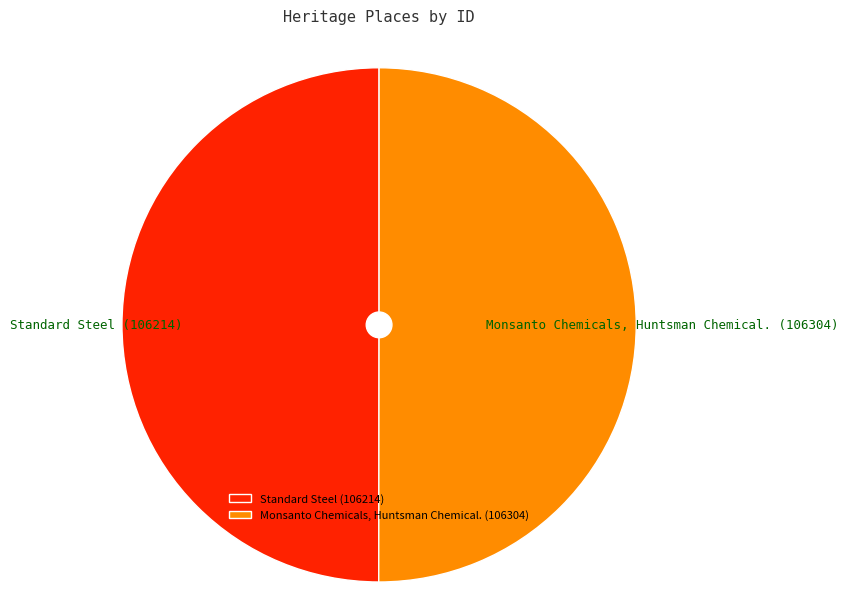

True or false: Standard Steel accounts for 56% of the total.

False